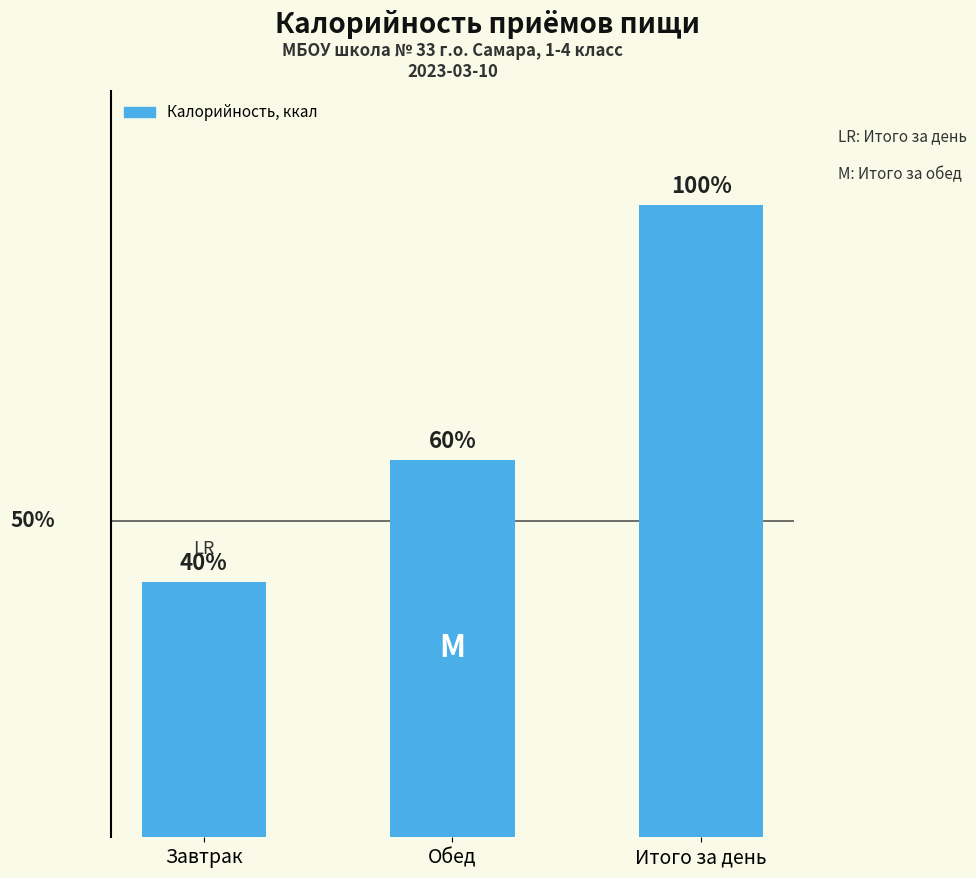

Does the chart contain any negative values?

No